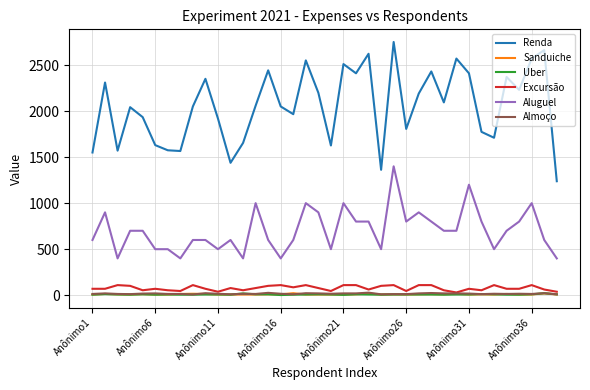

Which series has the largest range (max minus min)?

Renda